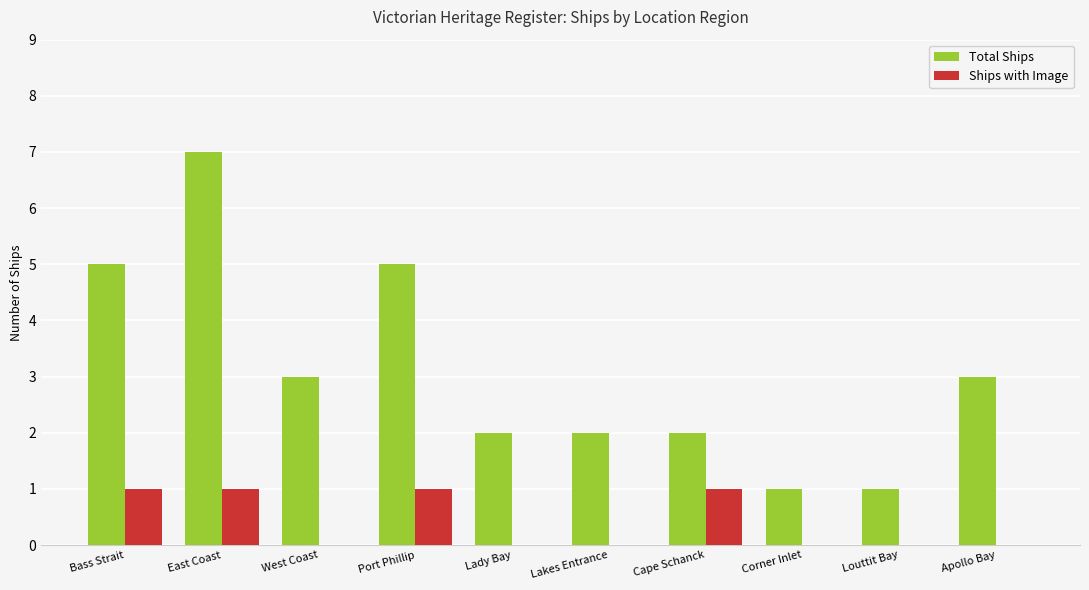

Are the bars grouped side by side (vs. stacked)?

Yes